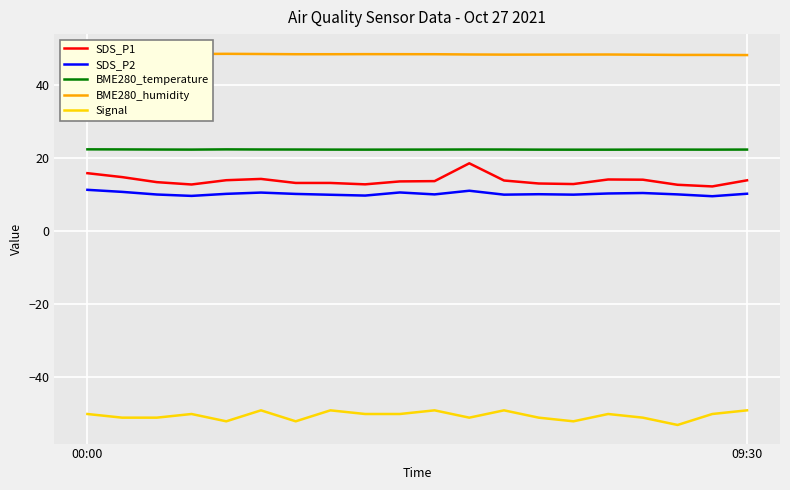

What is the value of the SDS_P2 point at the 10th from the left?

10.6